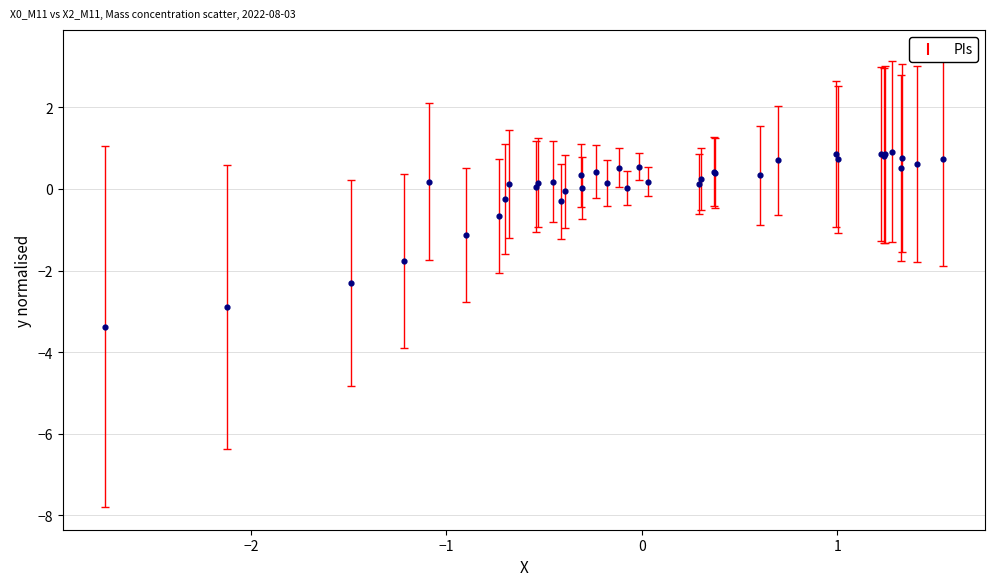

What Y value in the scatter plot is closest to -1?

-1.1